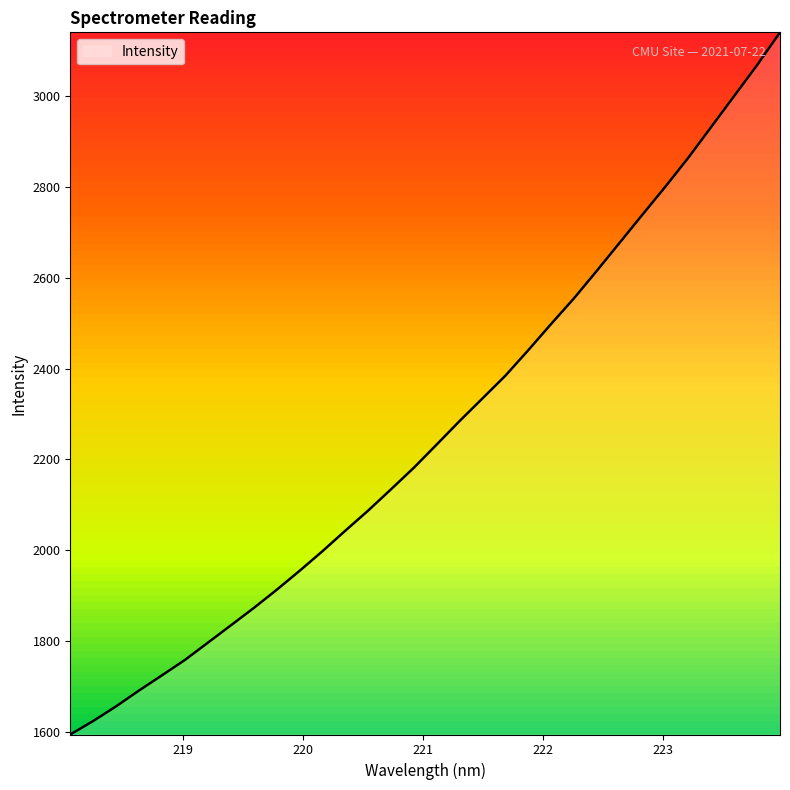

What is the maximum value shown in the chart?

3140.0